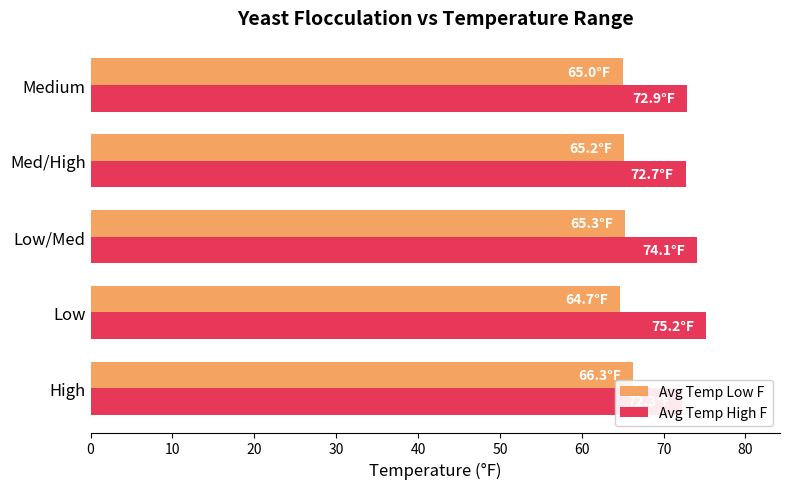

What is the average value of the Avg Temp High F series?

73.4